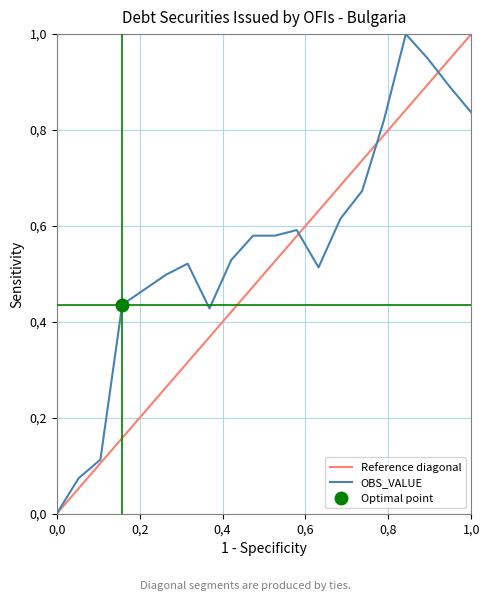

What is the maximum value shown in the chart?

1.0